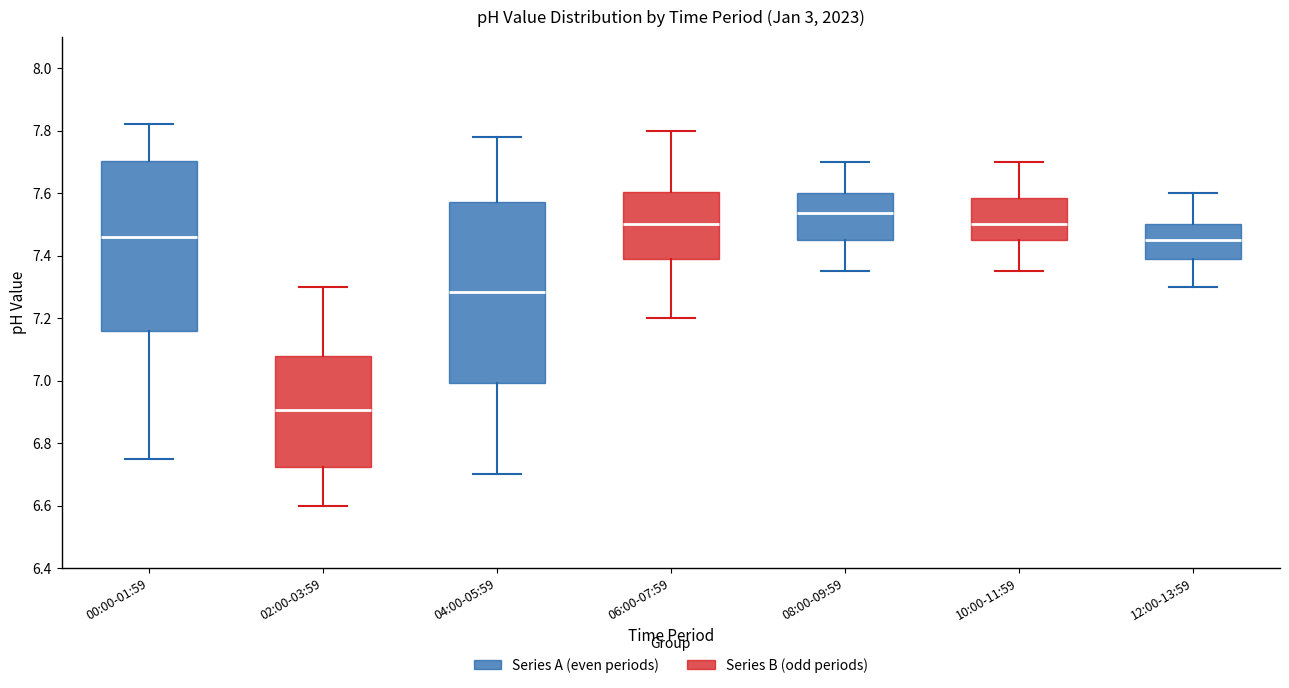

Reading left to right, transcribe this box plot: for each box, give where its median line is, the range the box spans, and where its two whiskers end, as read against the y-axis. The values are not printed on the chart, so give them approximately, as read against the axis.

00:00-01:59: median 7.46, box 7.16 to 7.70, whiskers 6.76 to 7.82
02:00-03:59: median 6.90, box 6.72 to 7.08, whiskers 6.60 to 7.30
04:00-05:59: median 7.28, box 7.00 to 7.58, whiskers 6.70 to 7.78
06:00-07:59: median 7.50, box 7.38 to 7.60, whiskers 7.20 to 7.80
08:00-09:59: median 7.54, box 7.46 to 7.60, whiskers 7.36 to 7.70
10:00-11:59: median 7.50, box 7.46 to 7.58, whiskers 7.36 to 7.70
12:00-13:59: median 7.46, box 7.38 to 7.50, whiskers 7.30 to 7.60